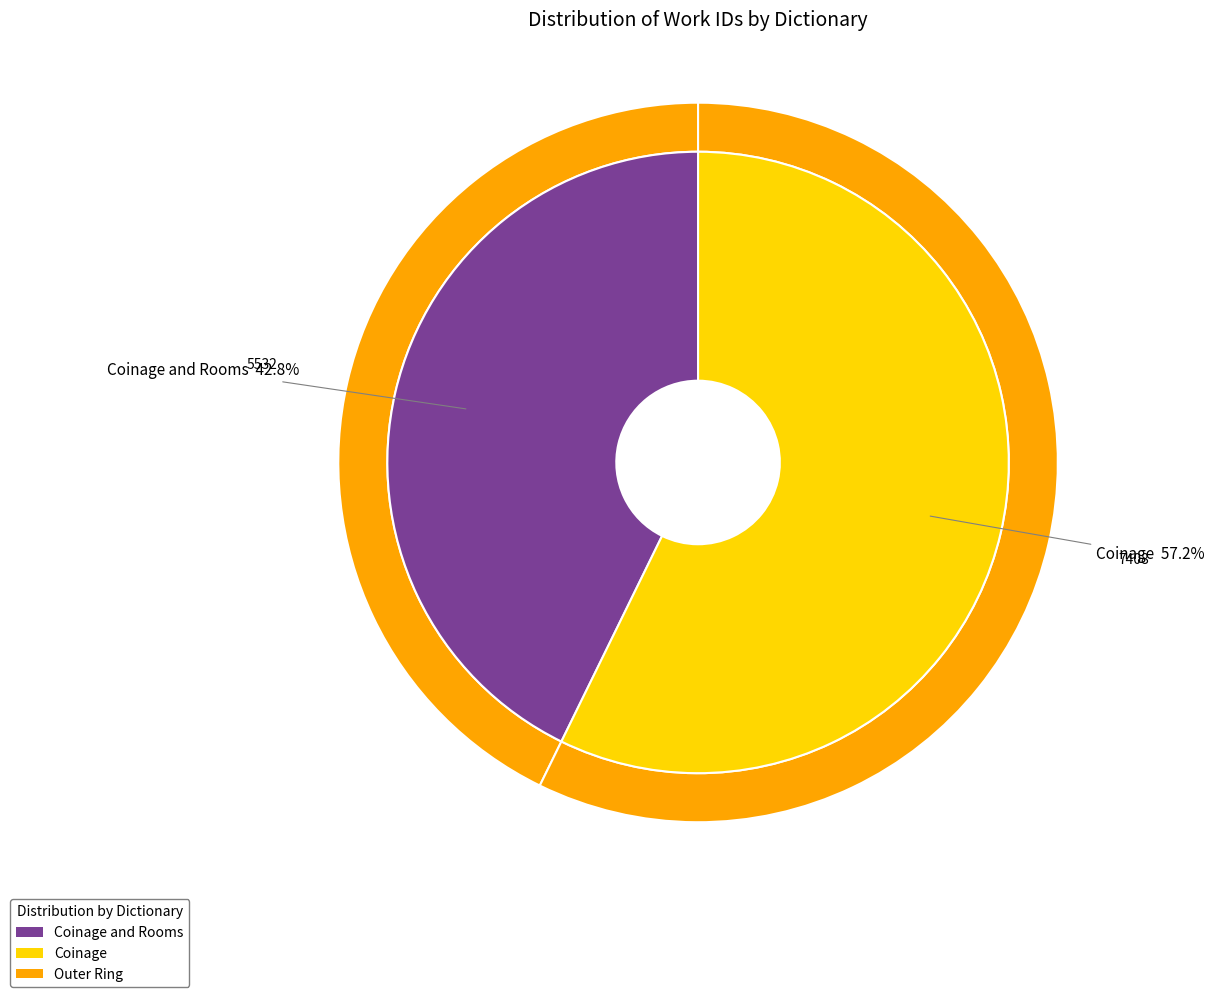

Which category has the smallest portion of the pie?

Coinage and Rooms